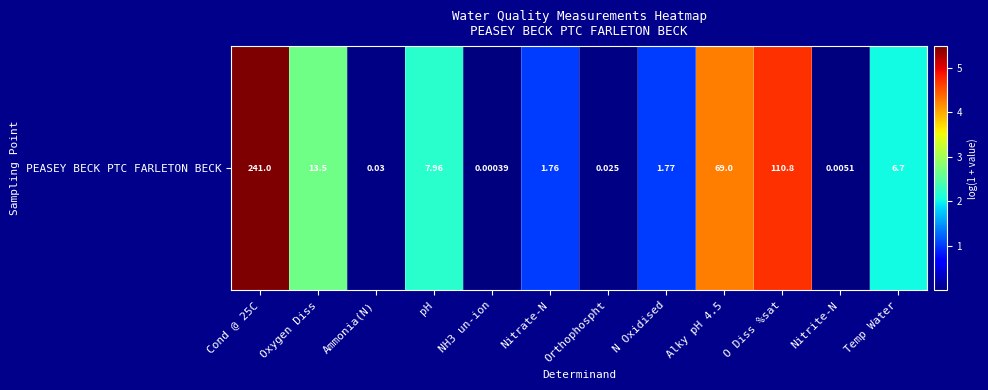

Rank the categories by value from lowest to highest.

NH3 un-ion, Nitrite-N, Orthophospht, Ammonia(N), Nitrate-N, N Oxidised, Temp Water, pH, Oxygen Diss, Alky pH 4.5, O Diss %sat, Cond @ 25C